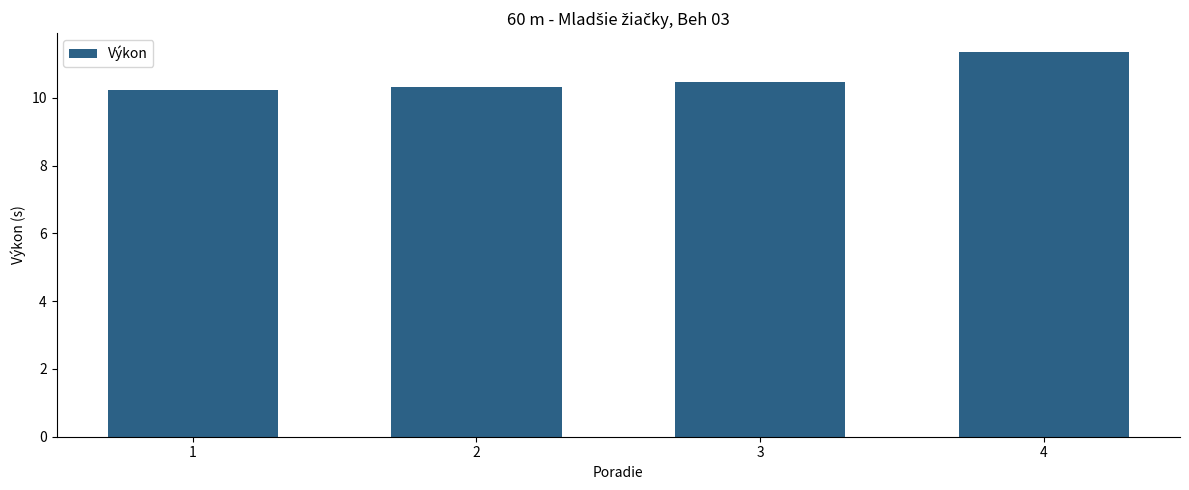

Are the bars grouped side by side (vs. stacked)?

No